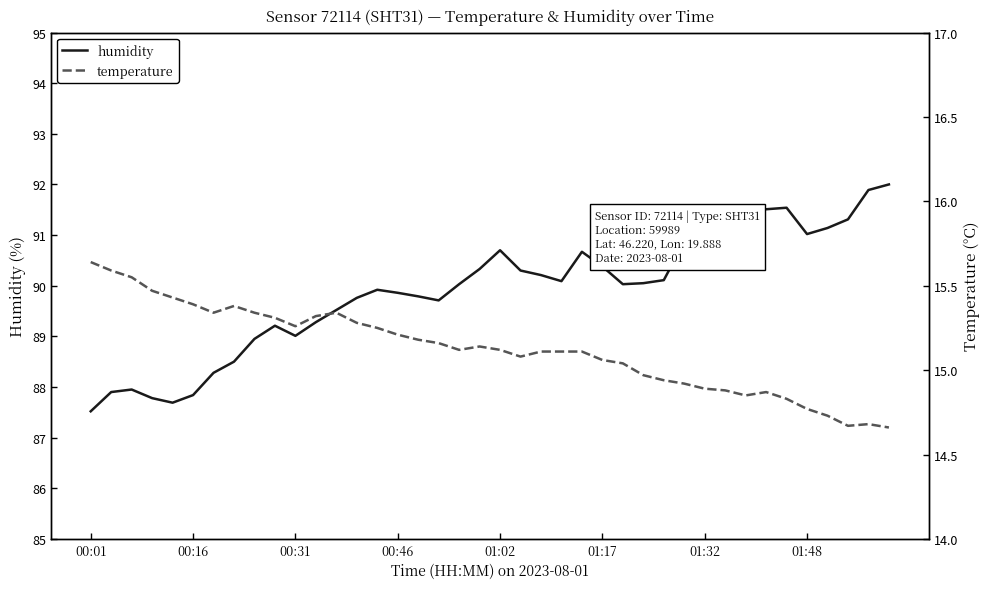

What is the highest value of the humidity series?

92.0